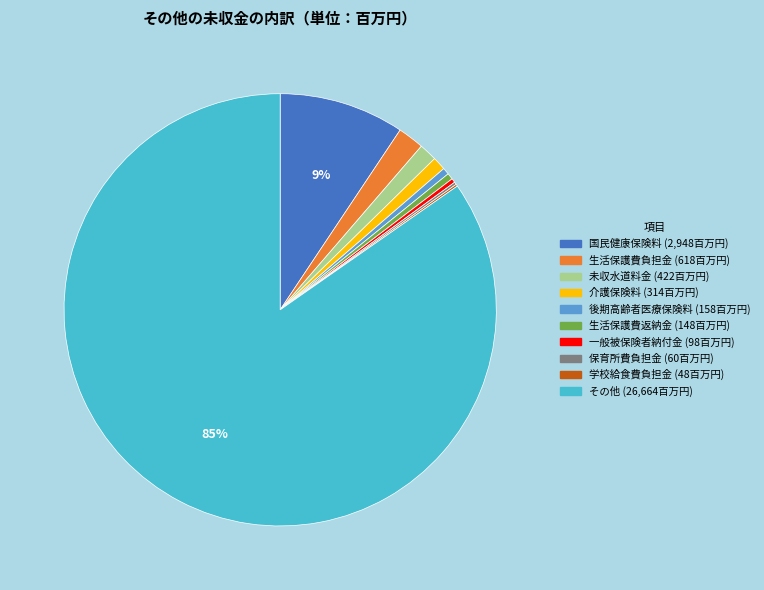

Does any single category account for the majority?

Yes